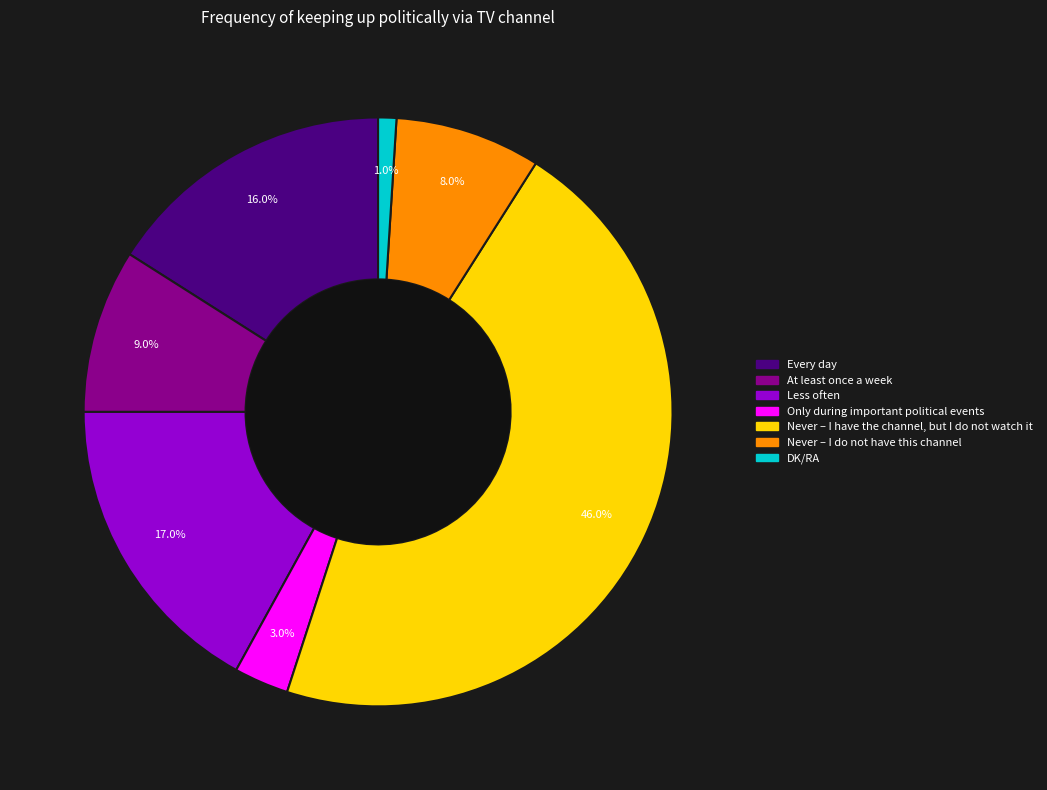

Is the sum of Every day and Never – I have the channel, but I do not watch it greater than half?

Yes